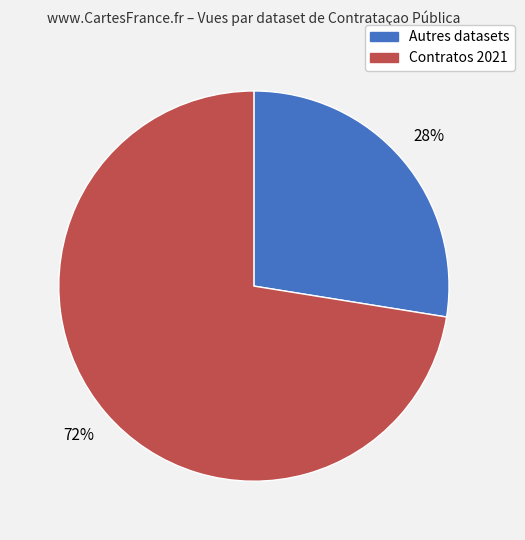

To the nearest percent, what is the average slice percentage?

50%